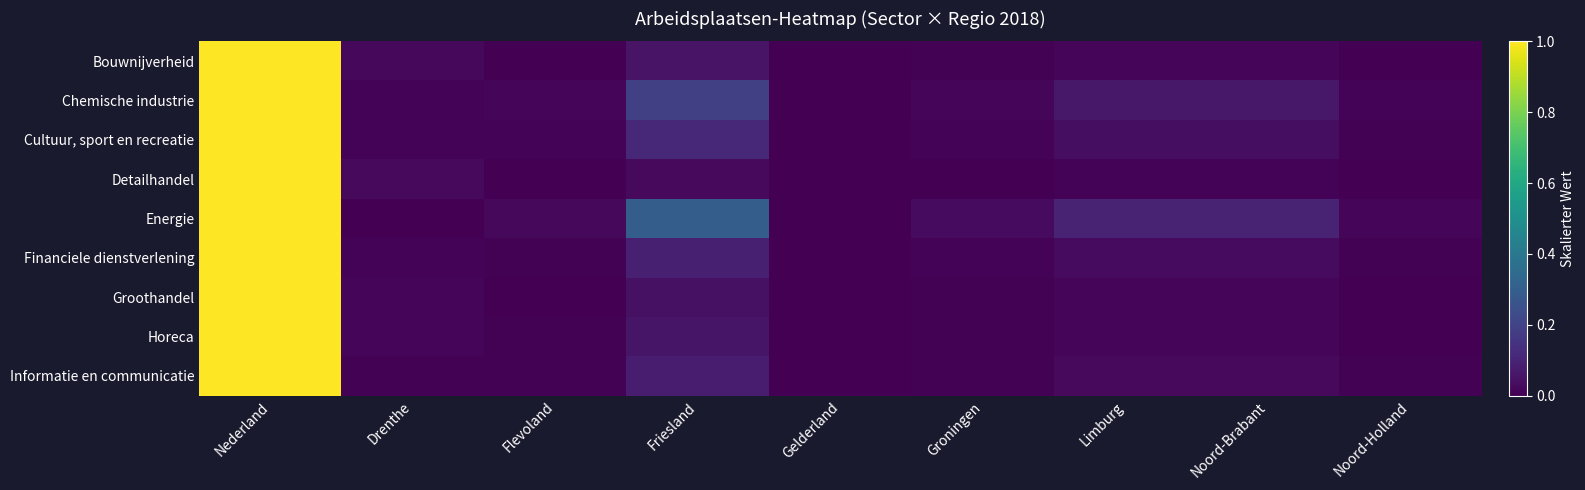

Reading left to right, extract all data points from this chart.

Bouwnijverheid: Nederland=1.0	Drenthe=0.0	Flevoland=0.0	Friesland=0.1	Gelderland=0.0	Groningen=0.0	Limburg=0.0	Noord-Brabant=0.0	Noord-Holland=0.0
Chemische industrie: Nederland=1.0	Drenthe=0.0	Flevoland=0.0	Friesland=0.2	Gelderland=0.0	Groningen=0.0	Limburg=0.1	Noord-Brabant=0.1	Noord-Holland=0.0
Cultuur, sport en recreatie: Nederland=1.0	Drenthe=0.0	Flevoland=0.0	Friesland=0.1	Gelderland=0.0	Groningen=0.0	Limburg=0.0	Noord-Brabant=0.0	Noord-Holland=0.0
Detailhandel: Nederland=1.0	Drenthe=0.0	Flevoland=0.0	Friesland=0.0	Gelderland=0.0	Groningen=0.0	Limburg=0.0	Noord-Brabant=0.0	Noord-Holland=0.0
Energie: Nederland=1.0	Drenthe=0.0	Flevoland=0.0	Friesland=0.3	Gelderland=0.0	Groningen=0.0	Limburg=0.1	Noord-Brabant=0.1	Noord-Holland=0.0
Financiele dienstverlening: Nederland=1.0	Drenthe=0.0	Flevoland=0.0	Friesland=0.1	Gelderland=0.0	Groningen=0.0	Limburg=0.0	Noord-Brabant=0.0	Noord-Holland=0.0
Groothandel: Nederland=1.0	Drenthe=0.0	Flevoland=0.0	Friesland=0.0	Gelderland=0.0	Groningen=0.0	Limburg=0.0	Noord-Brabant=0.0	Noord-Holland=0.0
Horeca: Nederland=1.0	Drenthe=0.0	Flevoland=0.0	Friesland=0.1	Gelderland=0.0	Groningen=0.0	Limburg=0.0	Noord-Brabant=0.0	Noord-Holland=0.0
Informatie en communicatie: Nederland=1.0	Drenthe=0.0	Flevoland=0.0	Friesland=0.1	Gelderland=0.0	Groningen=0.0	Limburg=0.0	Noord-Brabant=0.0	Noord-Holland=0.0